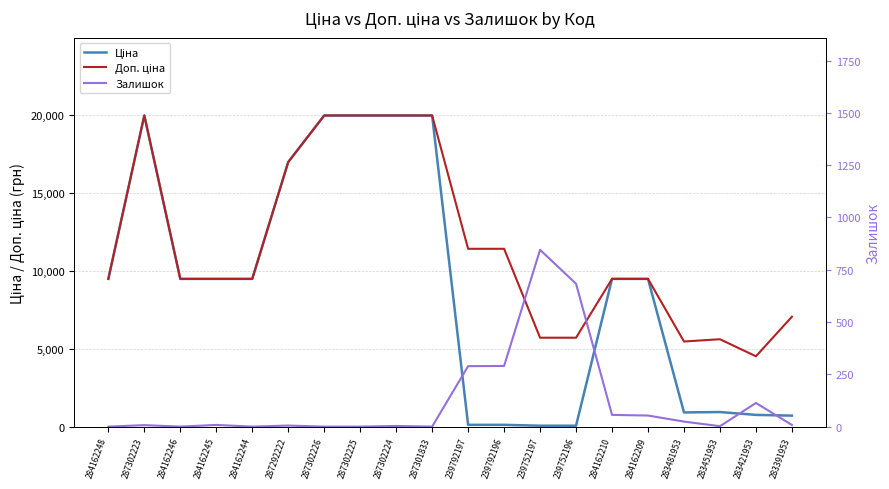

What position from the left is 284162245?

4